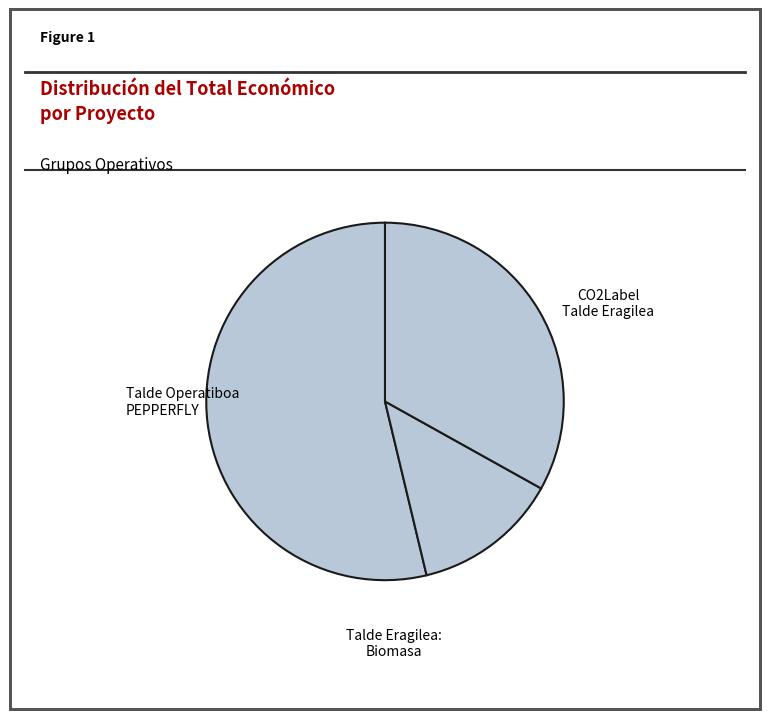

To the nearest percent, what is the average slice percentage?

33%